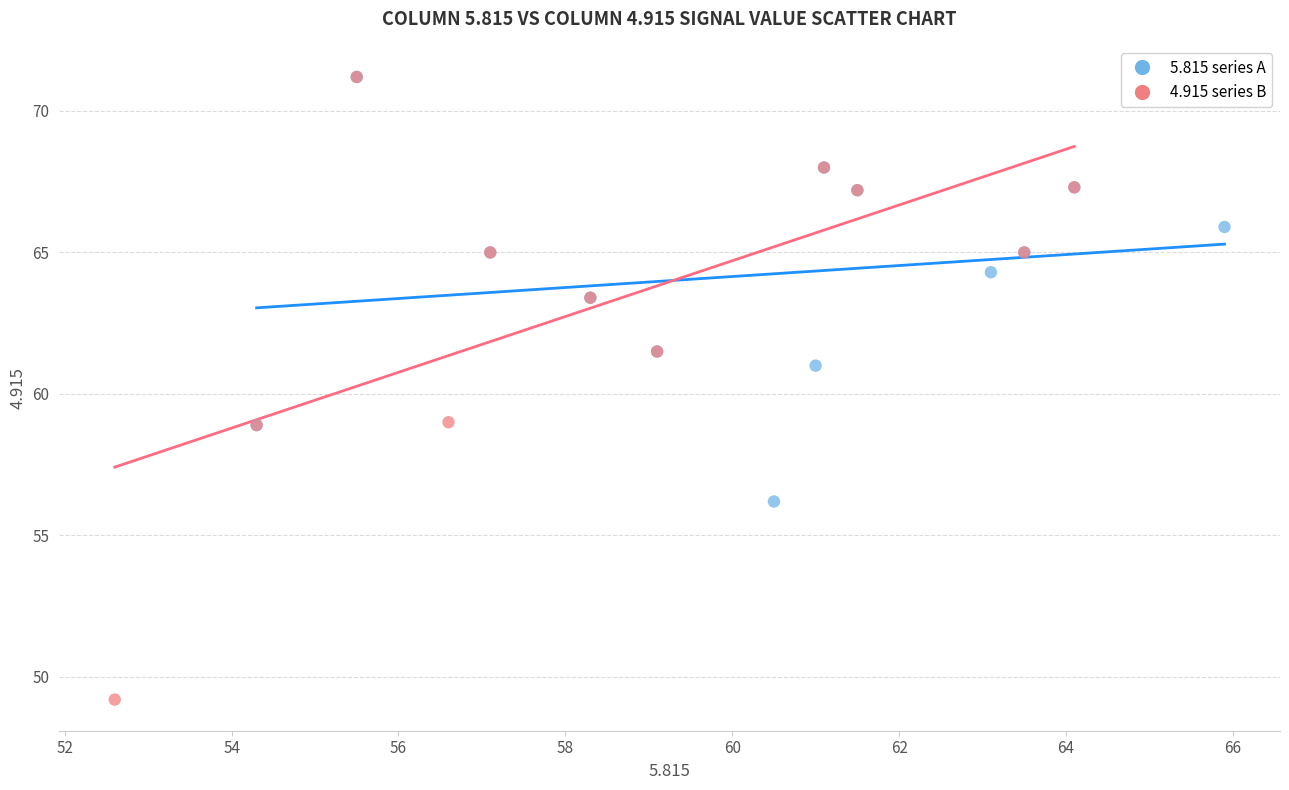

Which series contains the lowest Y value?

4.915 series B